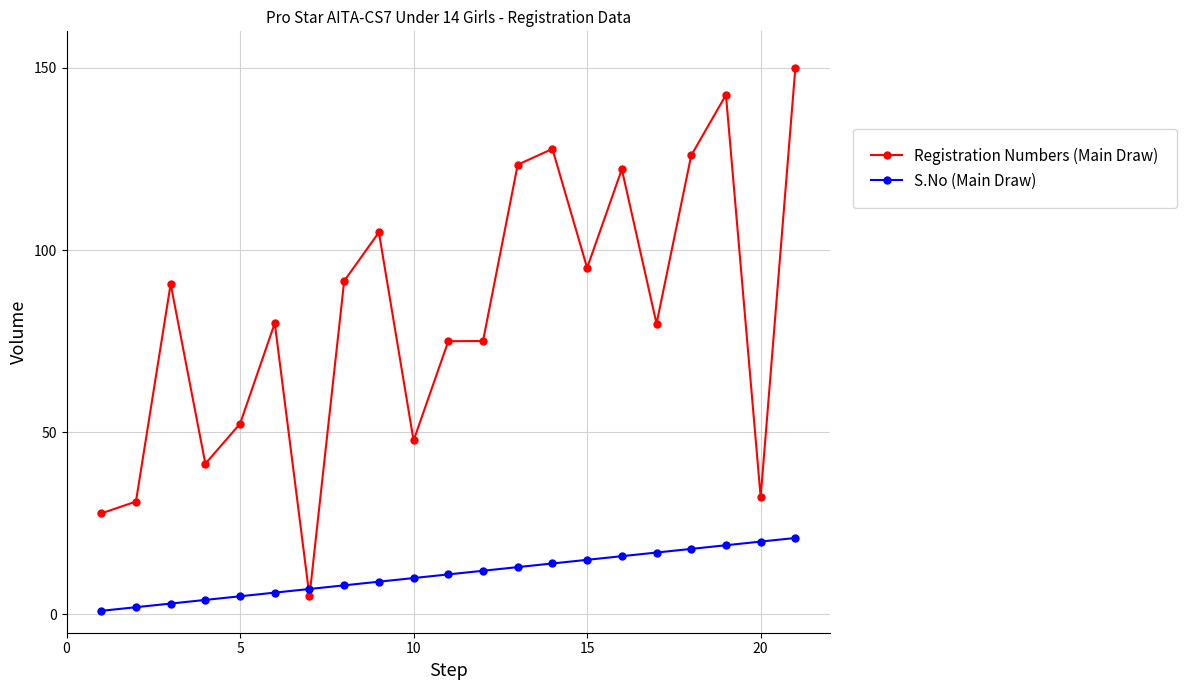

What is the value of the Registration Numbers (Main Draw) point at the 6th from the left?

79.9